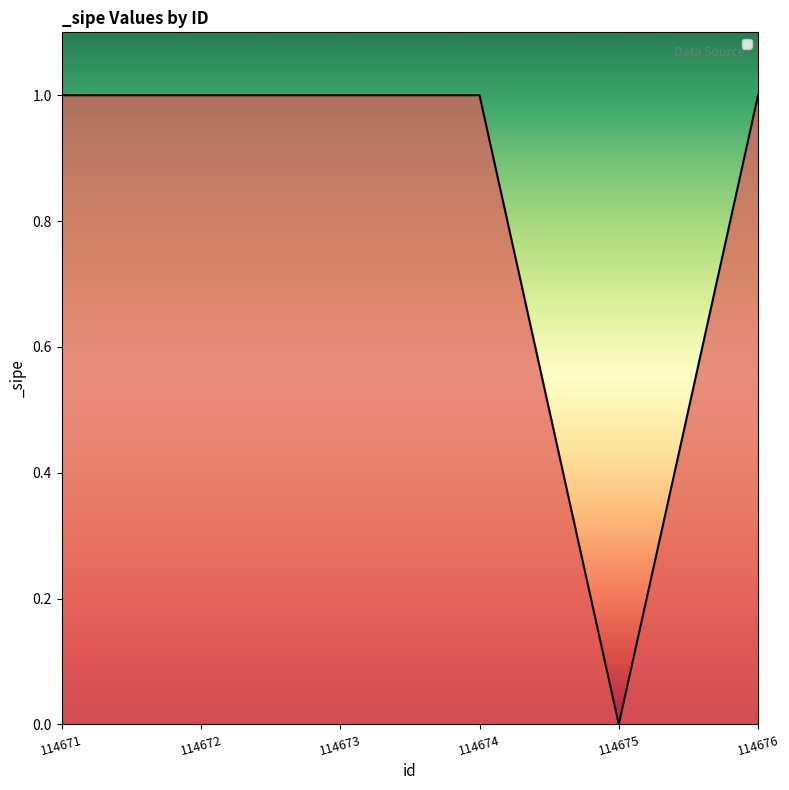

The value at 114675 is 0. True or false?

True